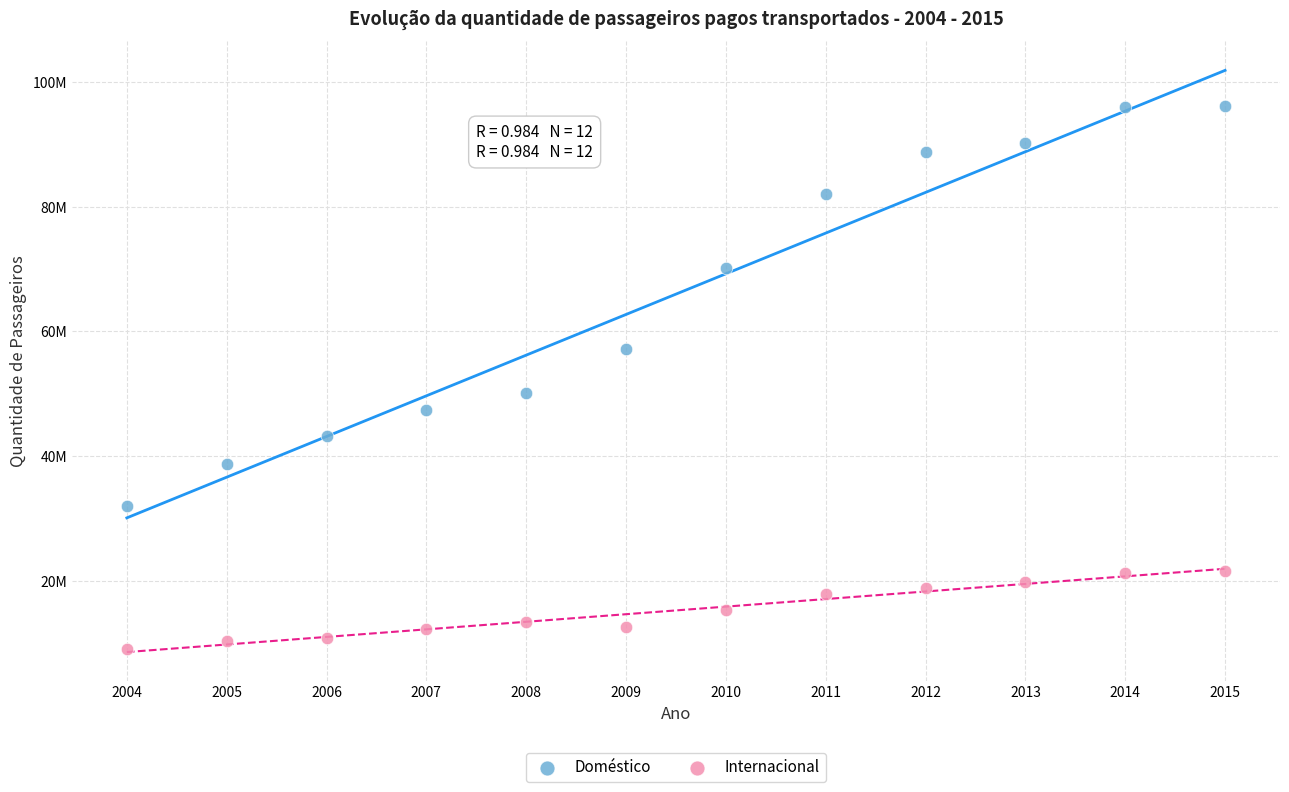

What are all the series names shown in the legend?

Doméstico, Internacional